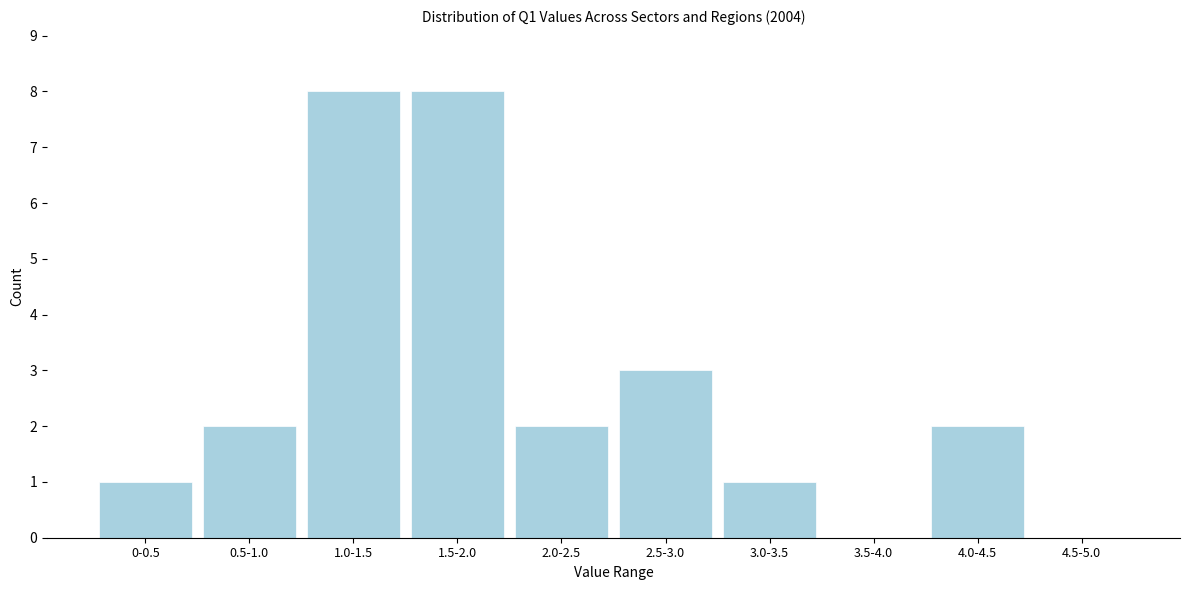

Reading left to right, transcribe all the data shown in this chart.

0-0.5=1	0.5-1.0=2	1.0-1.5=8	1.5-2.0=8	2.0-2.5=2	2.5-3.0=3	3.0-3.5=1	3.5-4.0=0	4.0-4.5=2	4.5-5.0=0